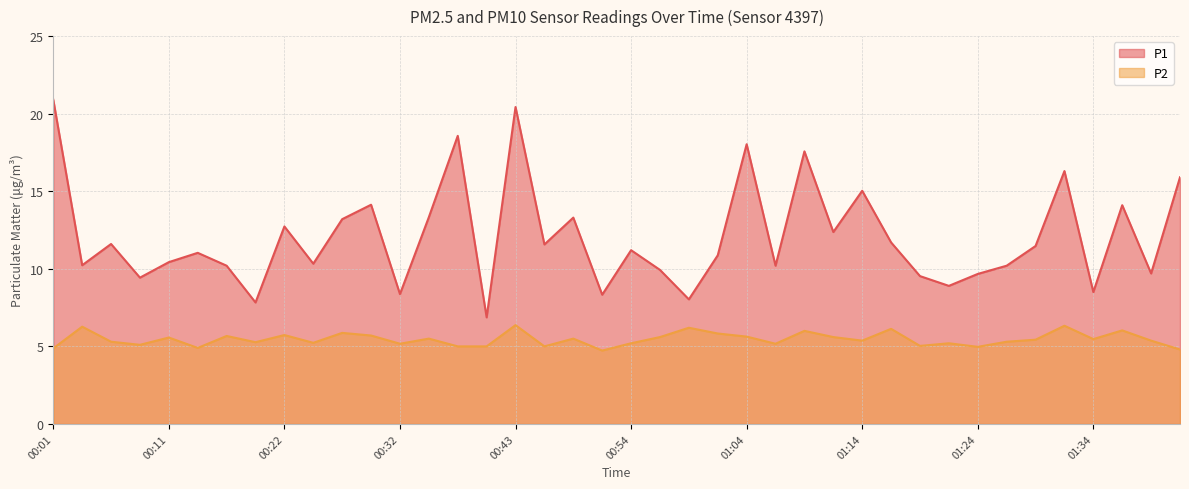

What is the highest value of the P2 series?

6.4